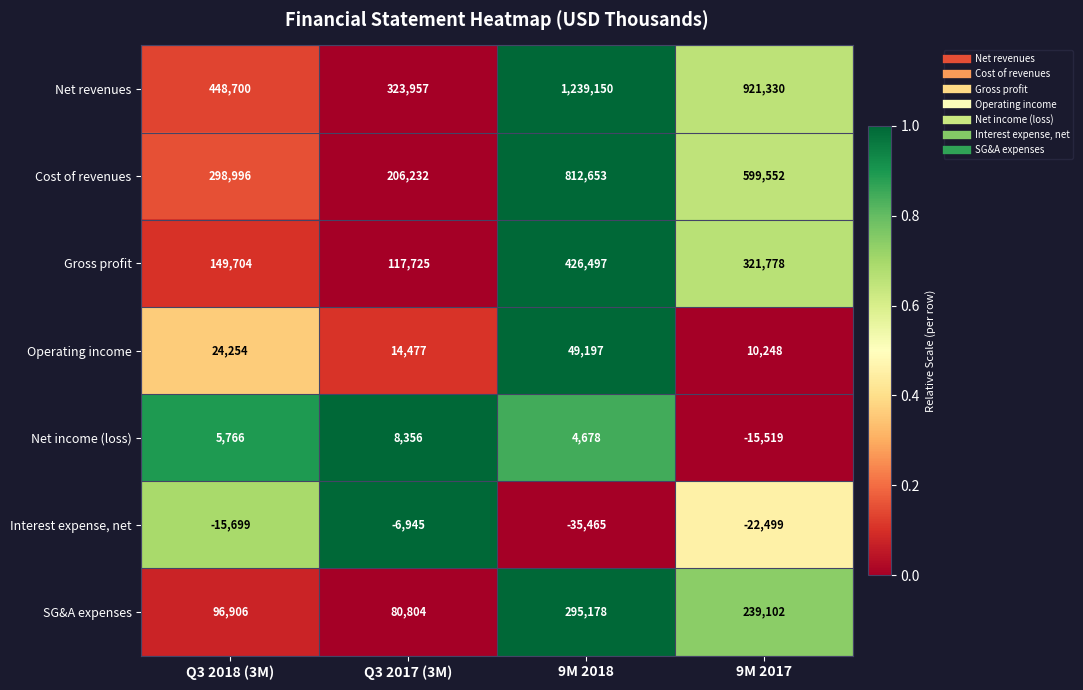

How many series are shown in this chart?

7